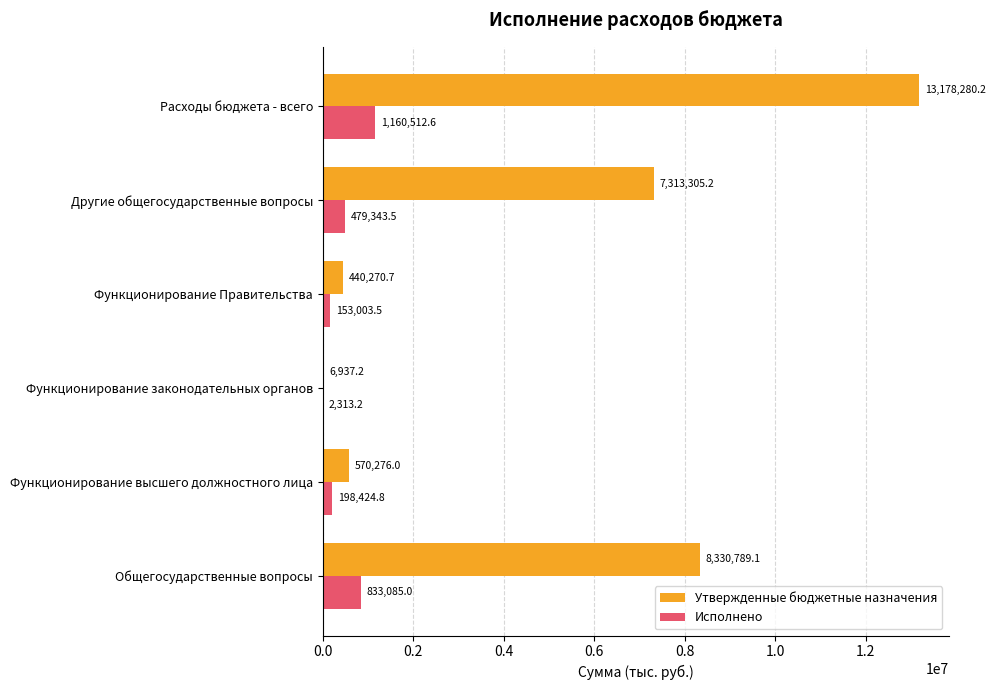

Which series changed the most between Функционирование высшего должностного лица and Функционирование Правительства?

Утвержденные бюджетные назначения